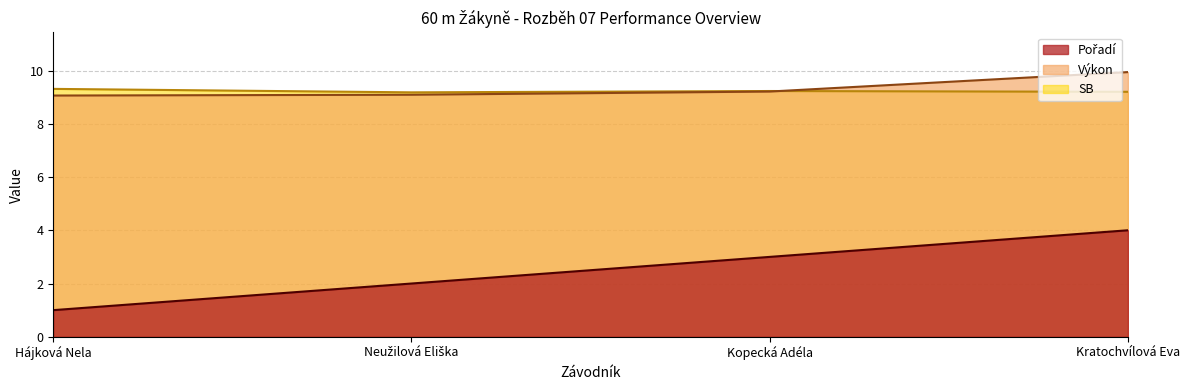

What is the label of the 1st point from the left?

Hájková Nela